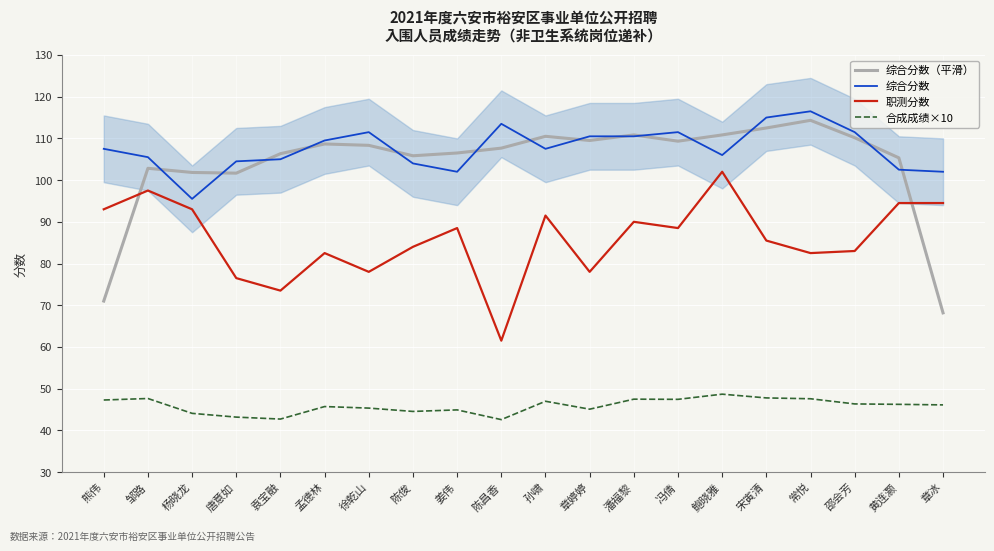

Rank the series at 袁宝融 from lowest to highest value.

合成成绩×10, 职测分数, 综合分数, 综合分数（平滑）